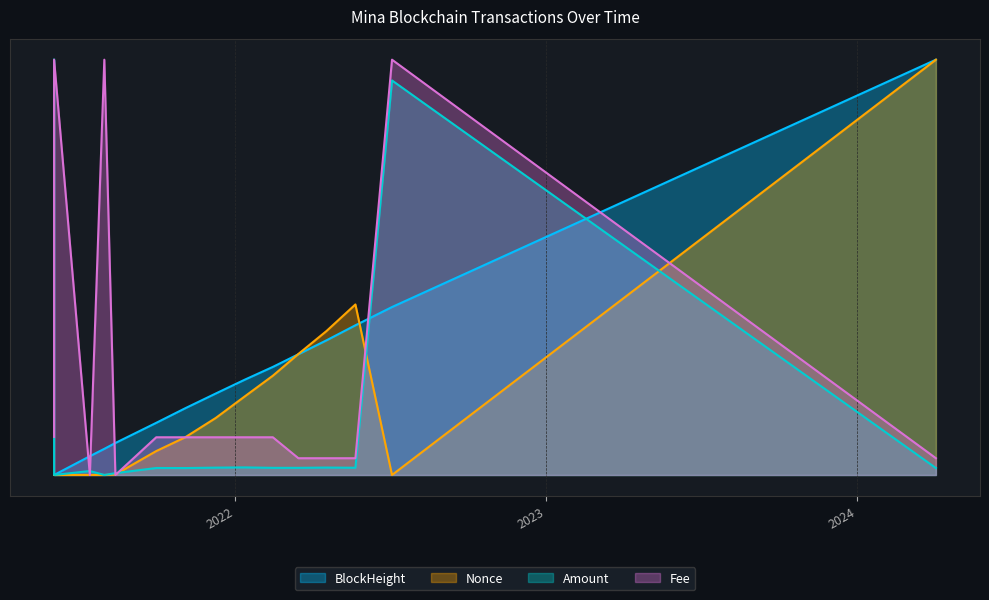

At 2021-12-09, list the series in order from largest to smallest.

BlockHeight, Nonce, Fee, Amount